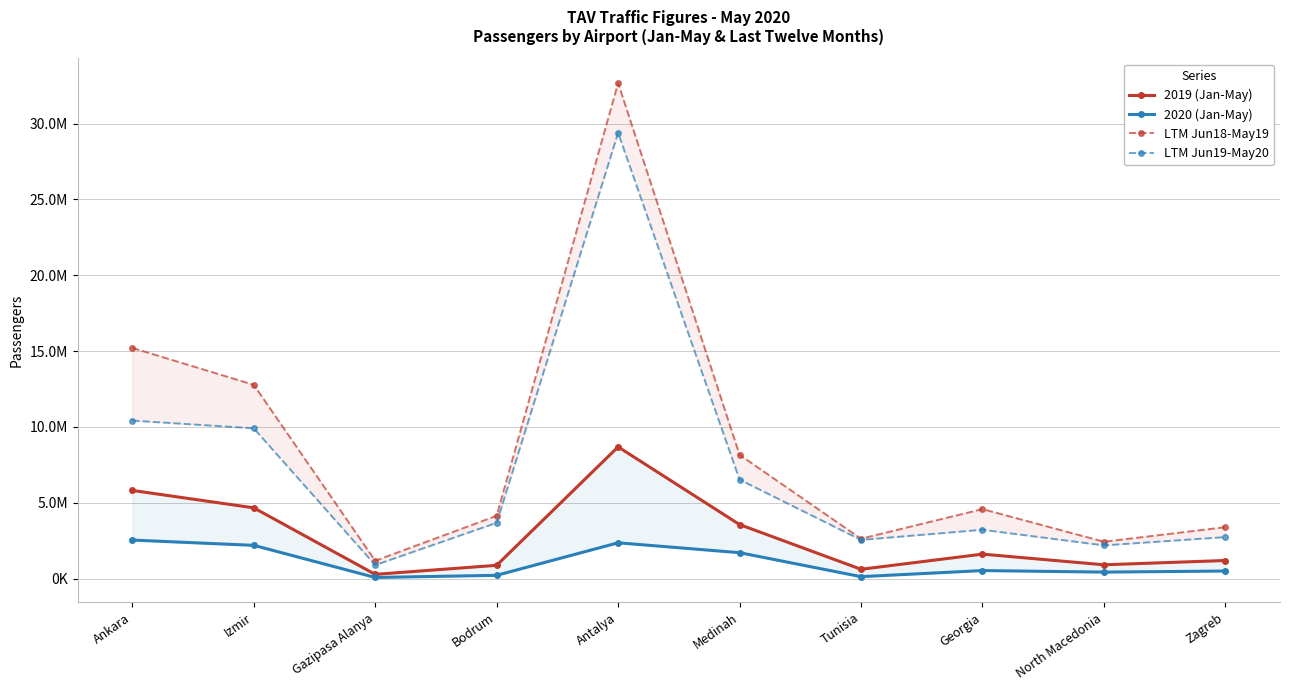

Rank the categories by LTM Jun19-May20 value from highest to lowest.

Antalya, Ankara, Izmir, Medinah, Bodrum, Georgia, Zagreb, Tunisia, North Macedonia, Gazipasa Alanya